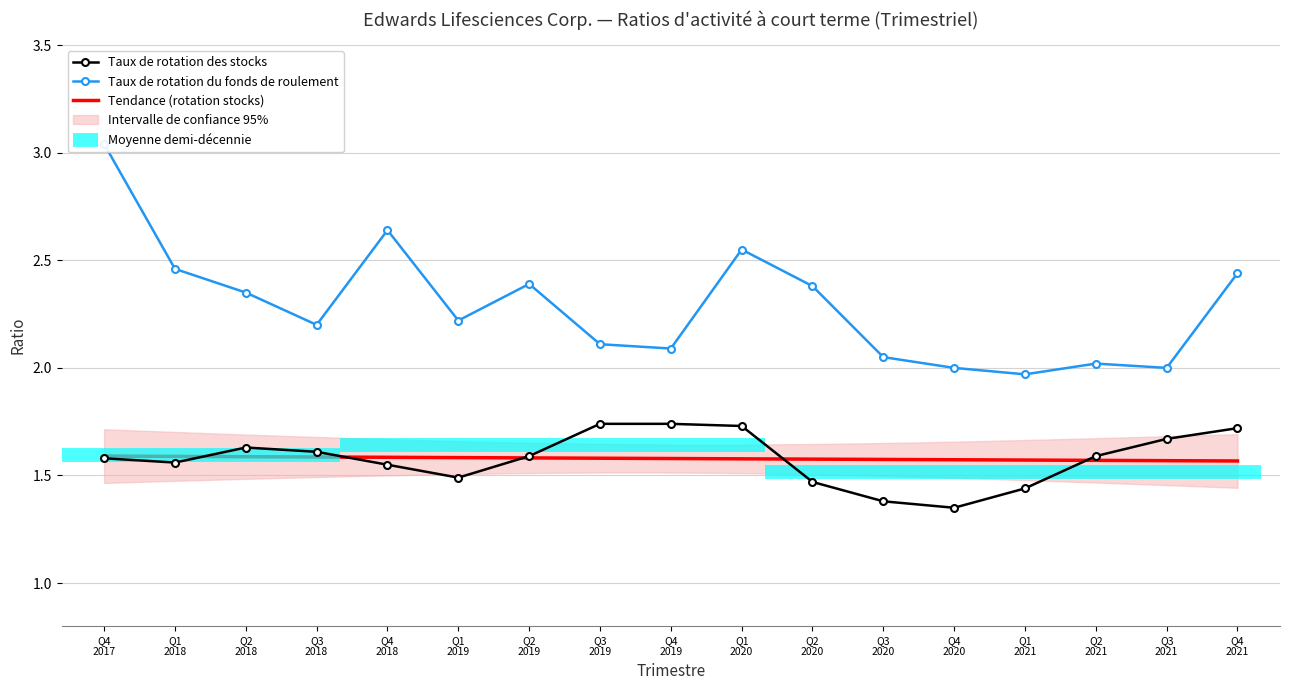

True or false: Taux de rotation du fonds de roulement and Taux de rotation des stocks cross at least once.

False